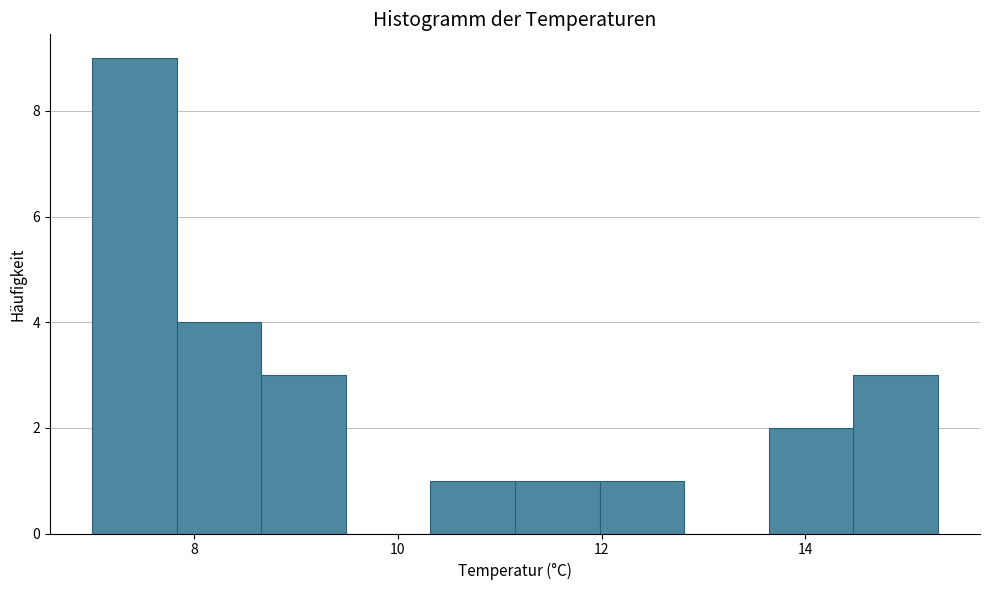

Reading left to right, list every bar in this chart as the range it spans on the x-axis followed by its height. Neither the bar edges nor the heights are printed on the chart, so give them approximately, as read against the axes.

7.0 to 7.8: 9
7.8 to 8.6: 4
8.6 to 9.4: 3
9.4 to 10.4: 0
10.4 to 11.2: 1
11.2 to 12.0: 1
12.0 to 12.8: 1
12.8 to 13.6: 0
13.6 to 14.4: 2
14.4 to 15.4: 3